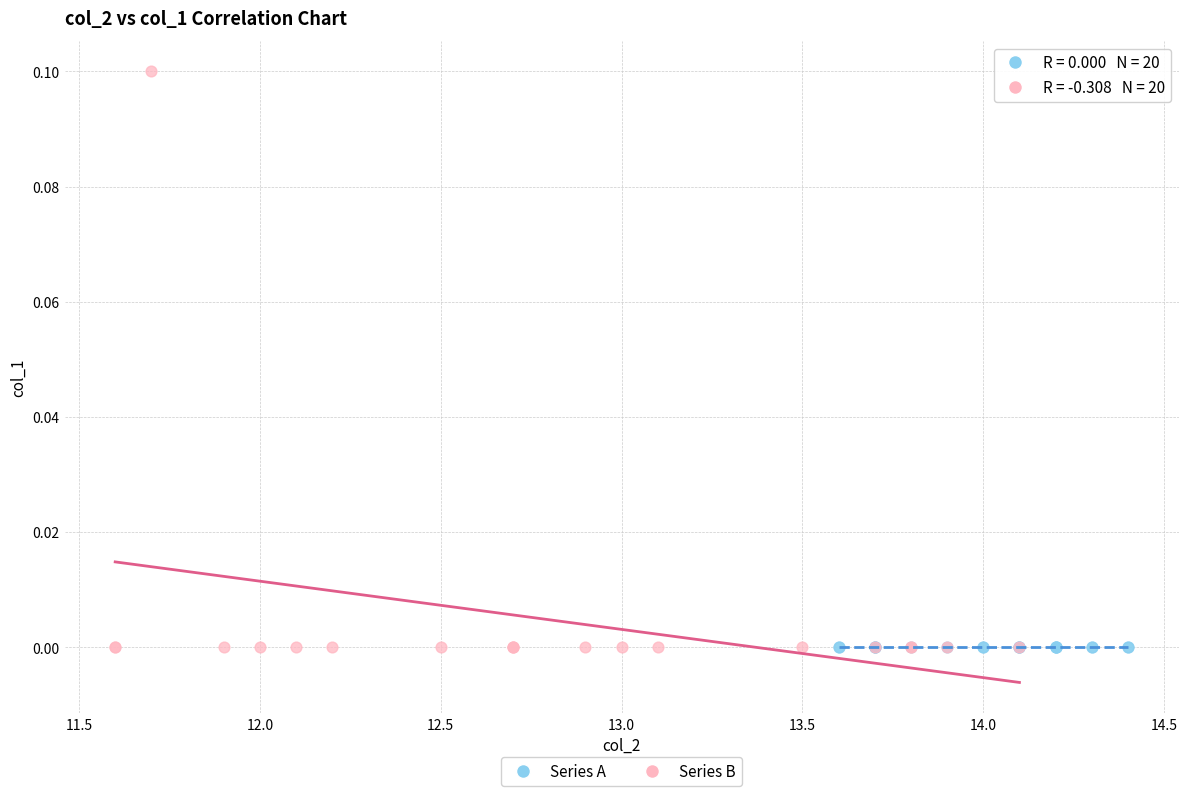

Which series reaches the maximum Y coordinate?

Series B